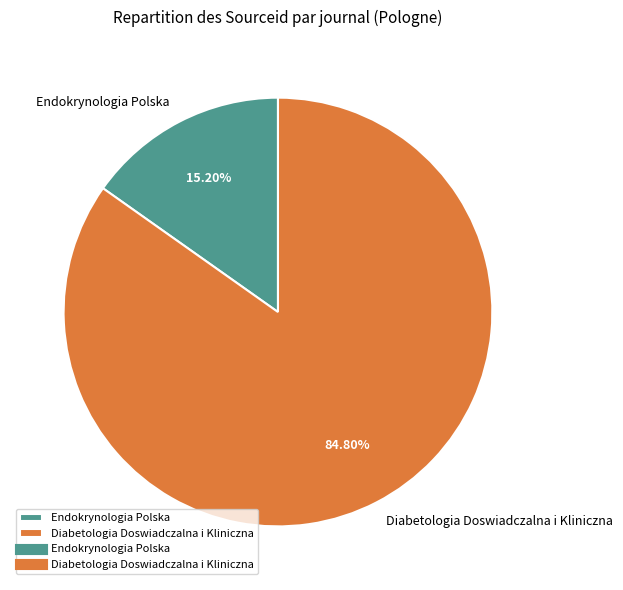

Count the number of slices in the pie.

2